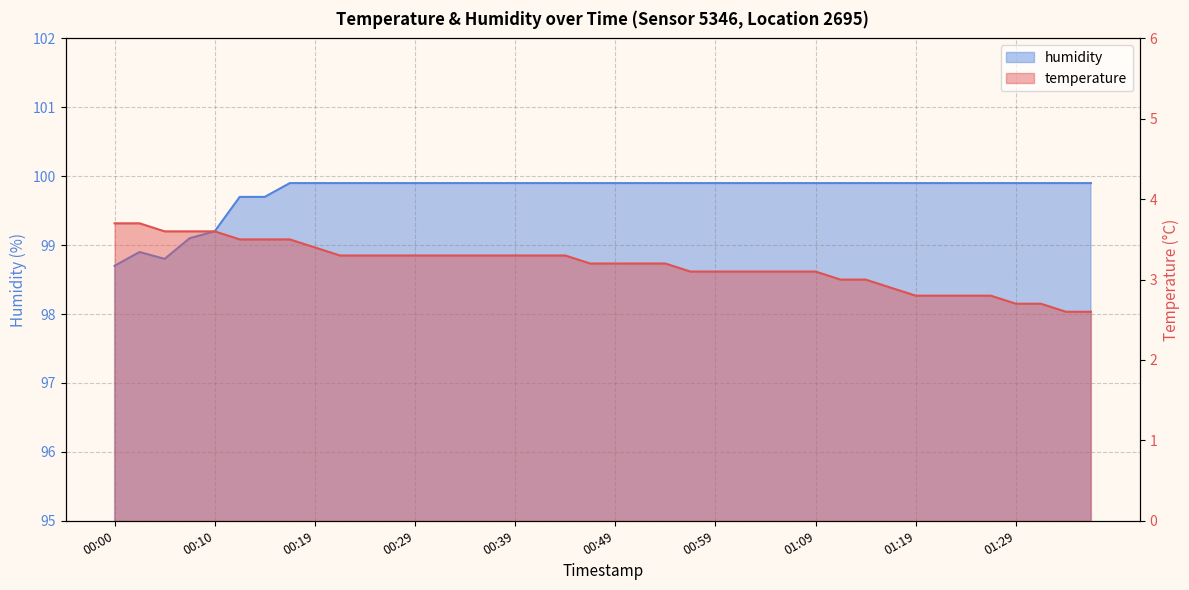

Is the value of temperature at 01:21 greater than the value of humidity at 00:22?

No